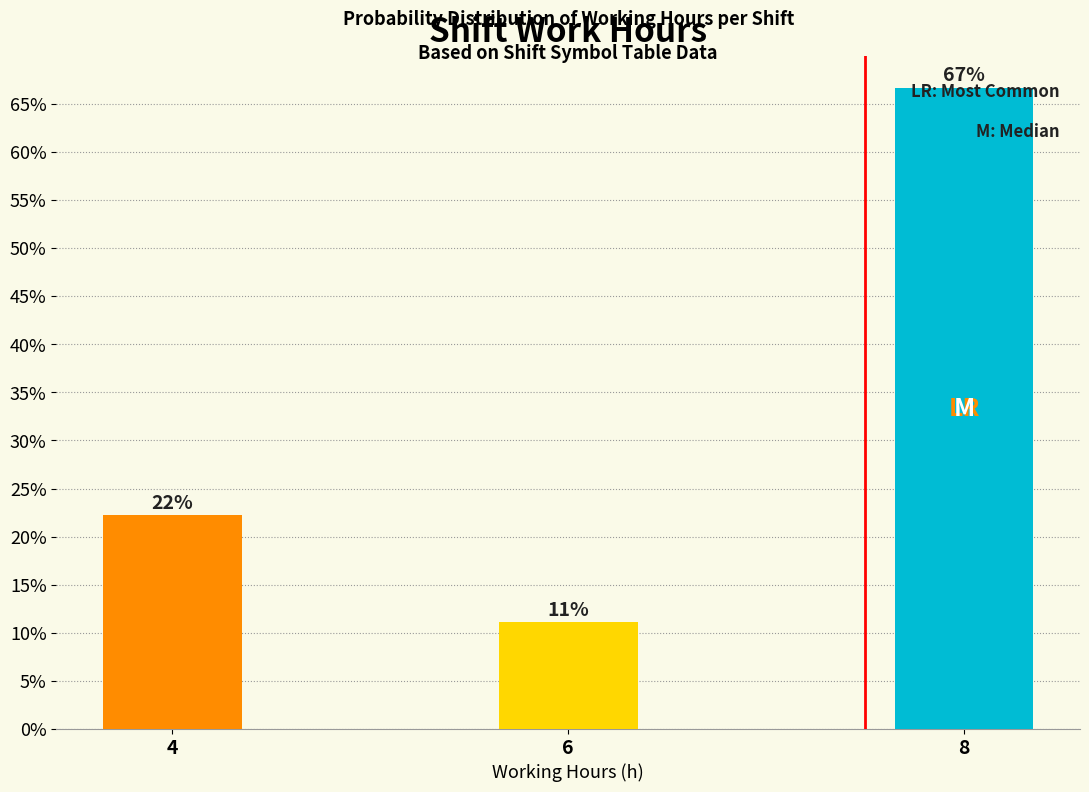

How many bars are there in total?

3